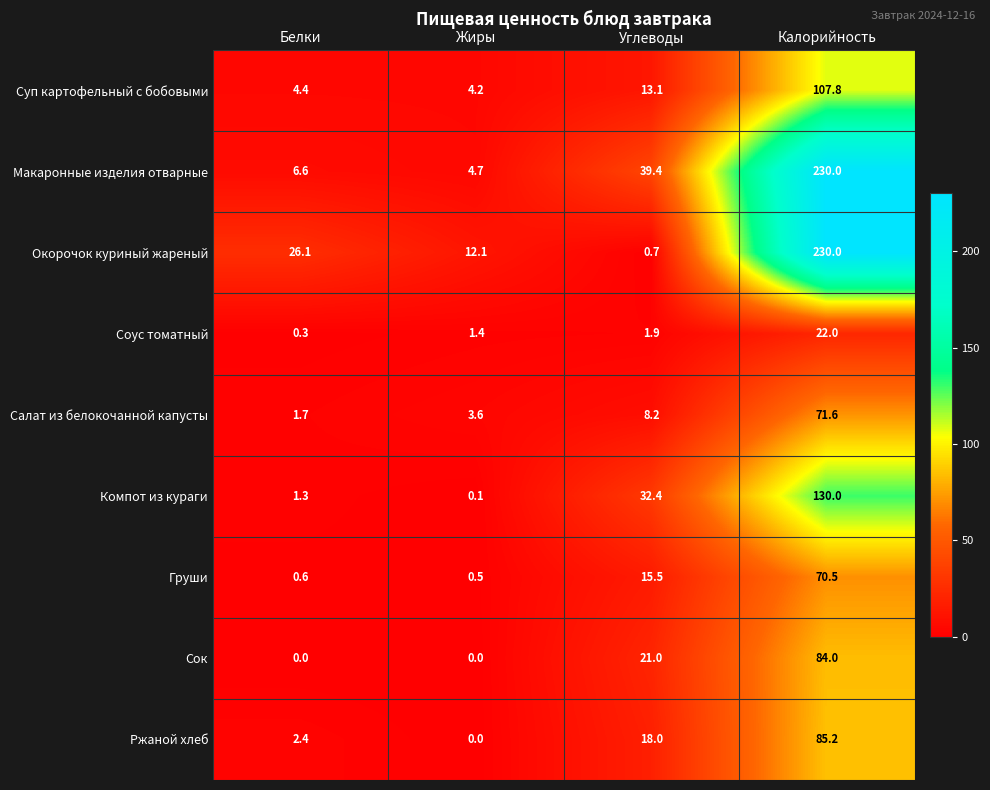

At which category is the sum across all series the highest?

Калорийность